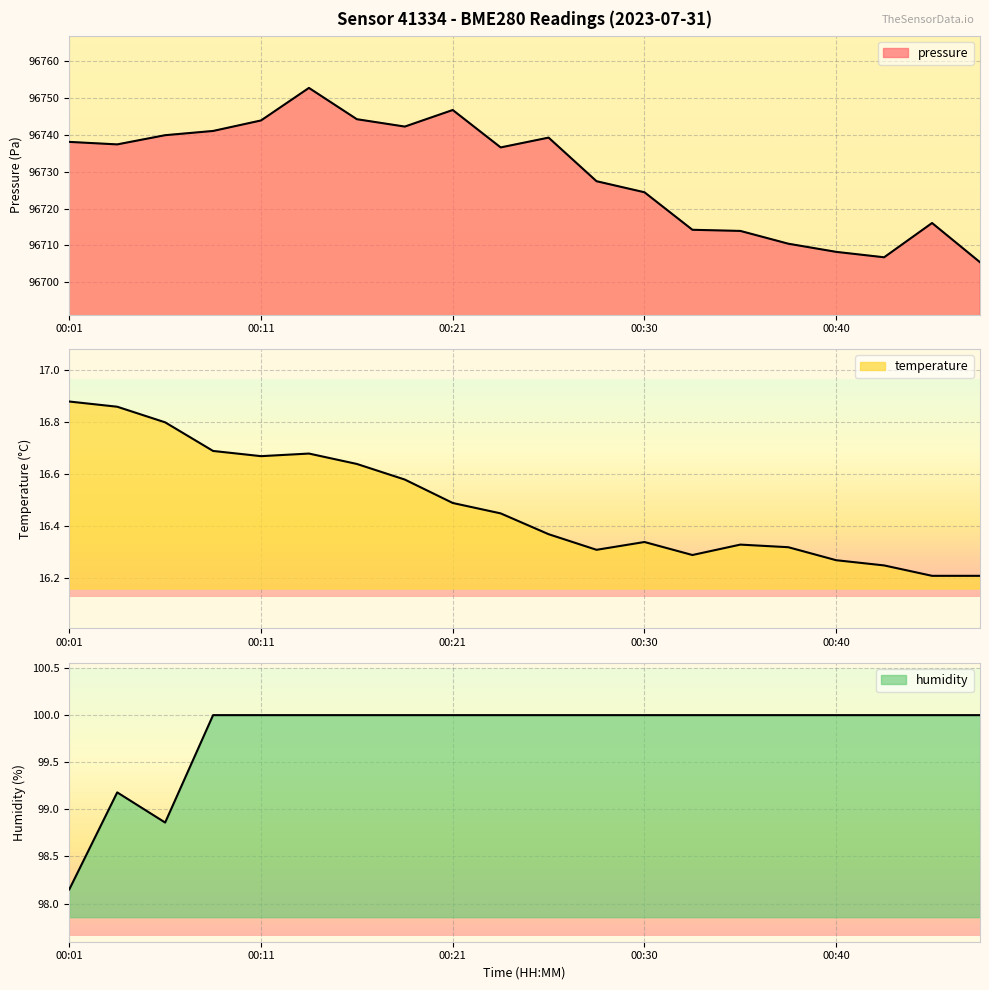

What is the sum of the humidity values at 00:43 and 00:33?

200.0